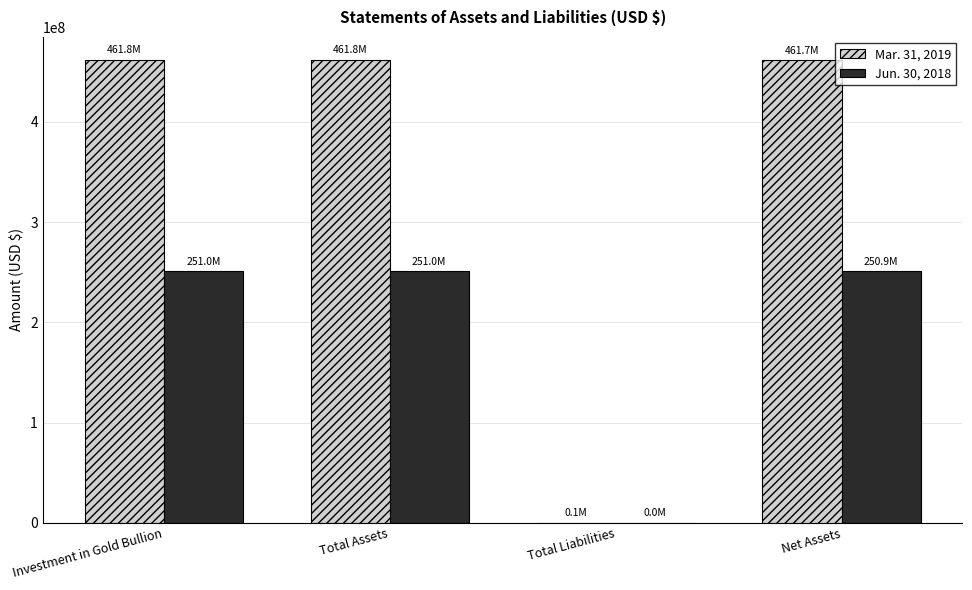

Which series has the largest total across all categories?

Mar. 31, 2019